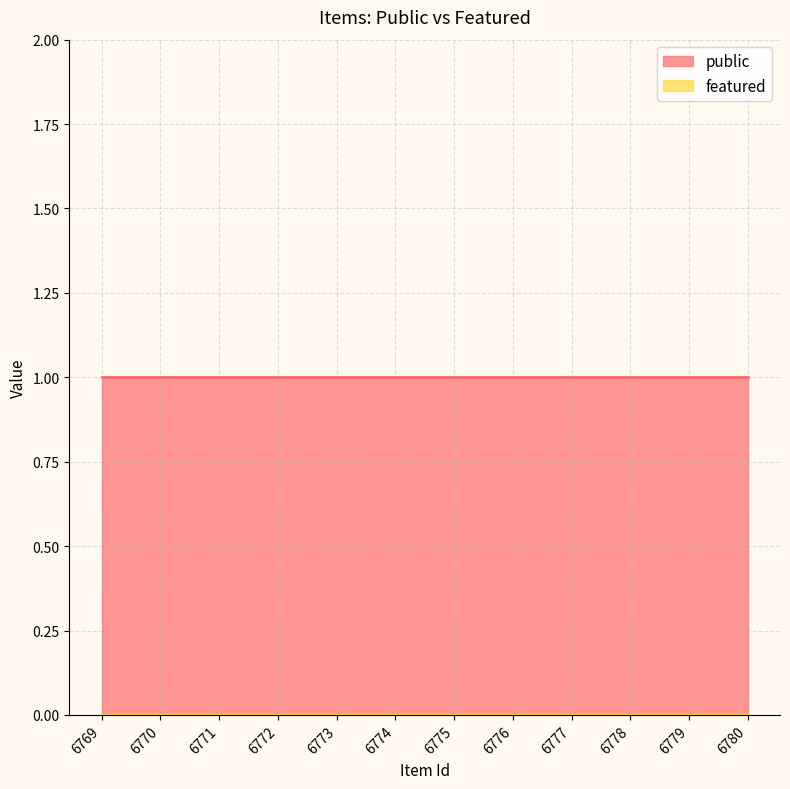

How many categories are shown in the chart?

12